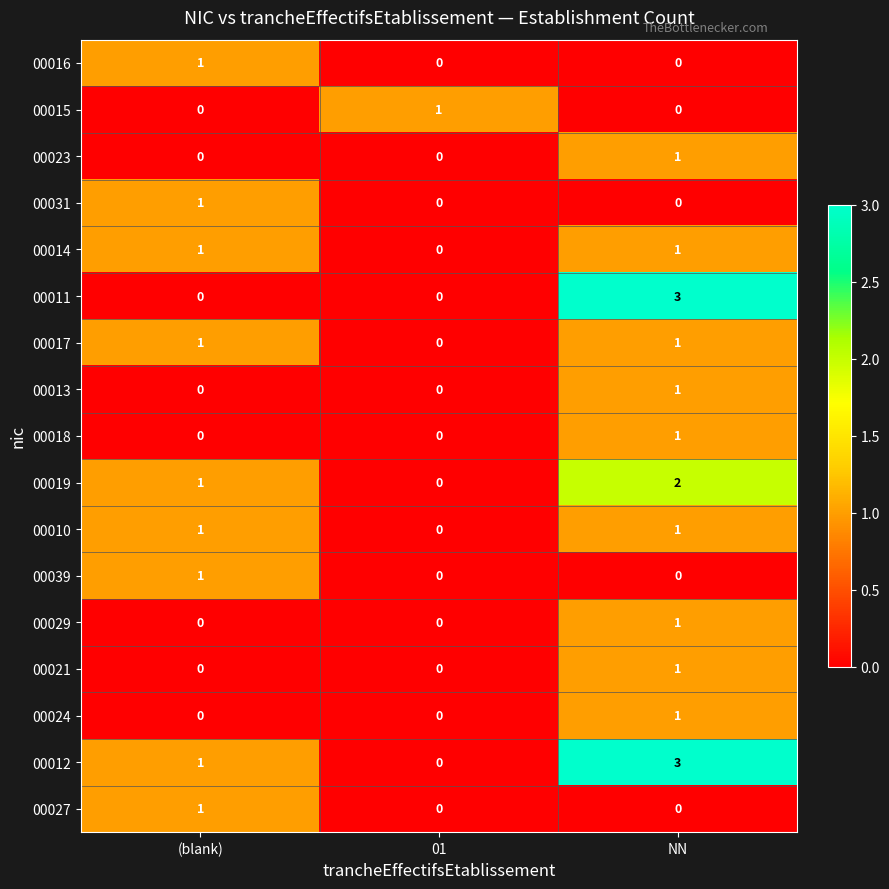

What is the greatest value displayed?

3